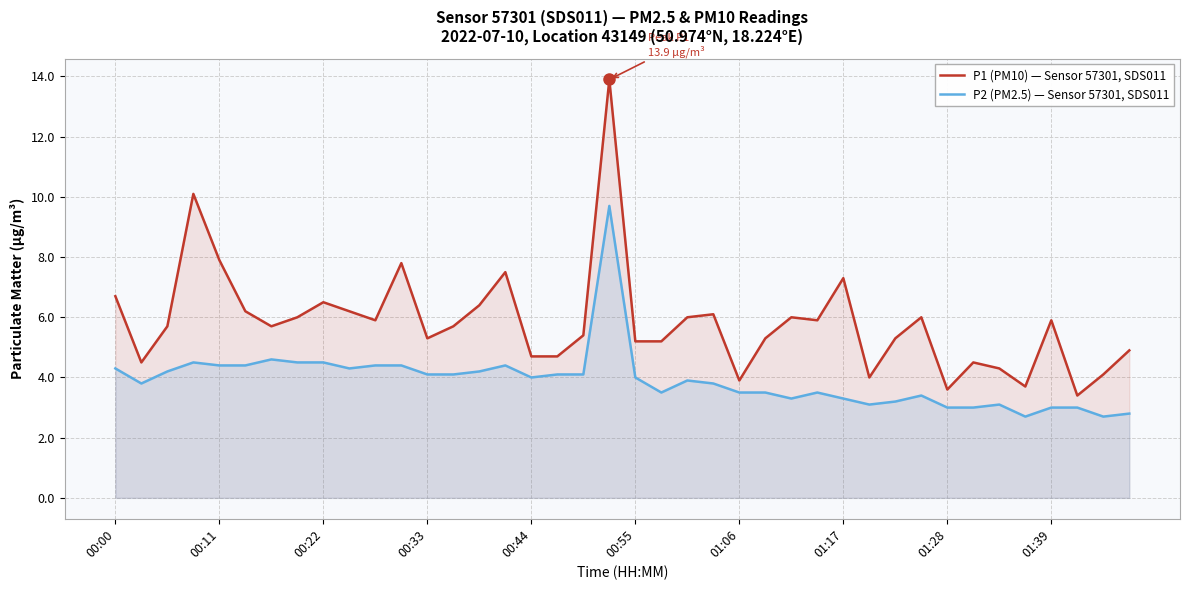

What is the maximum value shown in the chart?

13.9